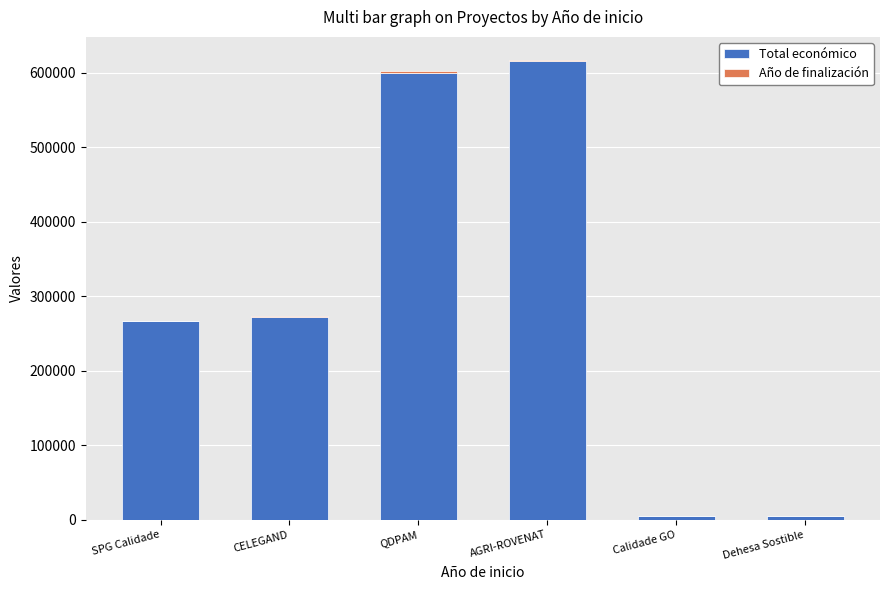

What is the difference between the Total económico values at CELEGAND and Dehesa Sostible?

267184